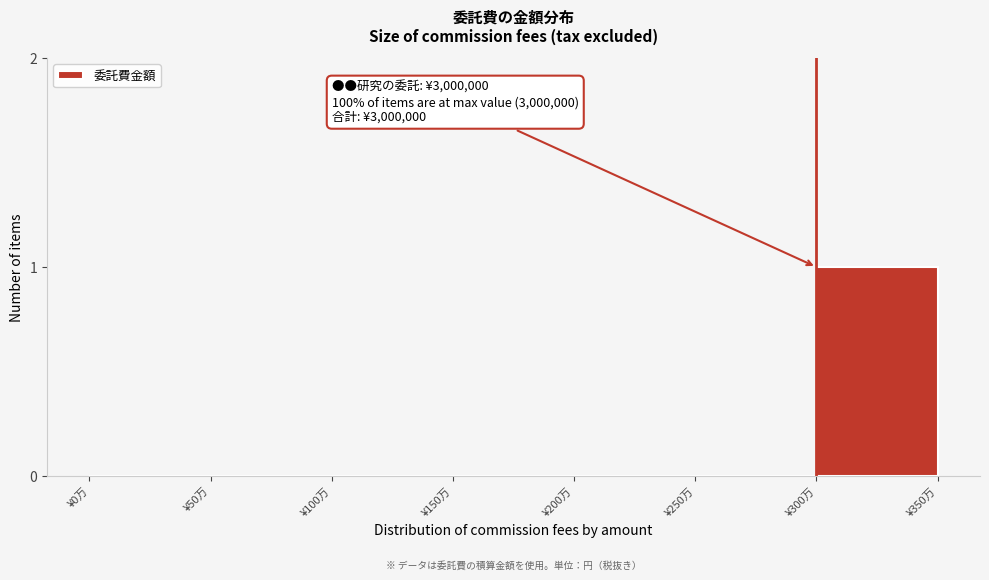

Reading left to right, what are all the values shown in this chart?

¥0万=0	¥50万=0	¥100万=0	¥150万=0	¥200万=0	¥250万=0	¥300万=1